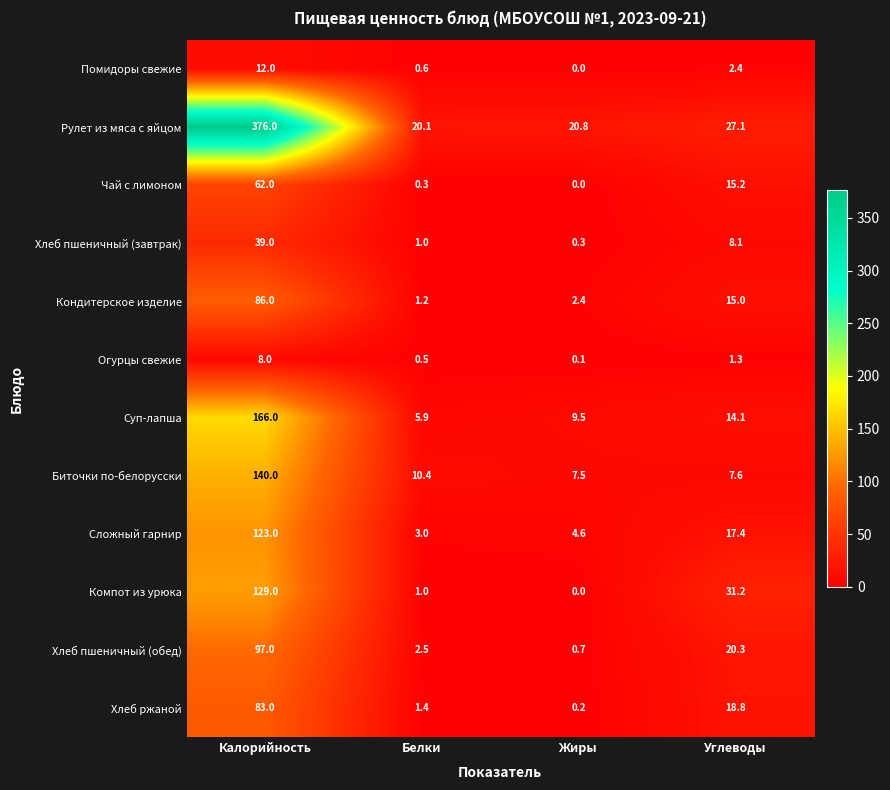

What is the difference between the Хлеб ржаной values at Жиры and Белки?

1.2